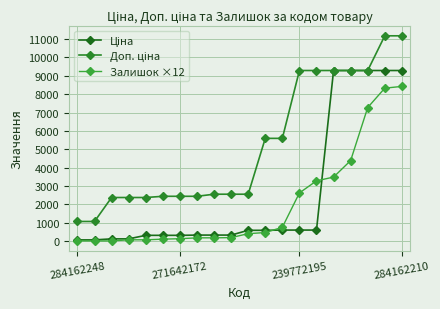

Does the chart have visible grid lines?

Yes